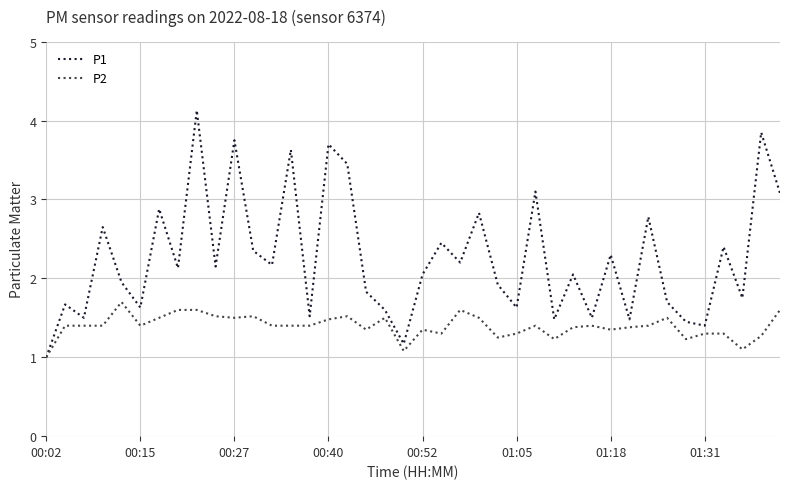

Which series has the largest total across all categories?

P1